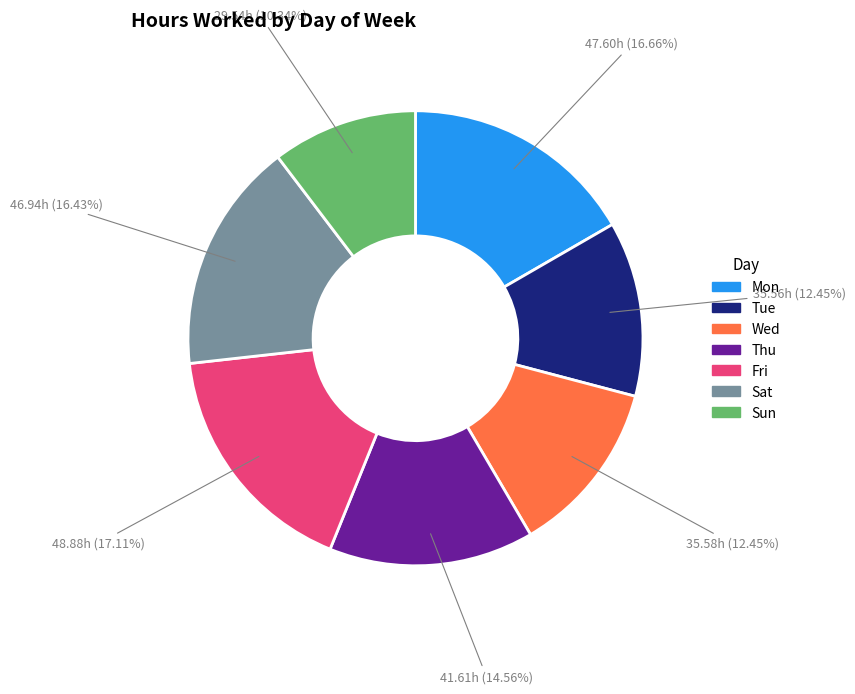

What is the smallest slice in the pie chart?

Sun